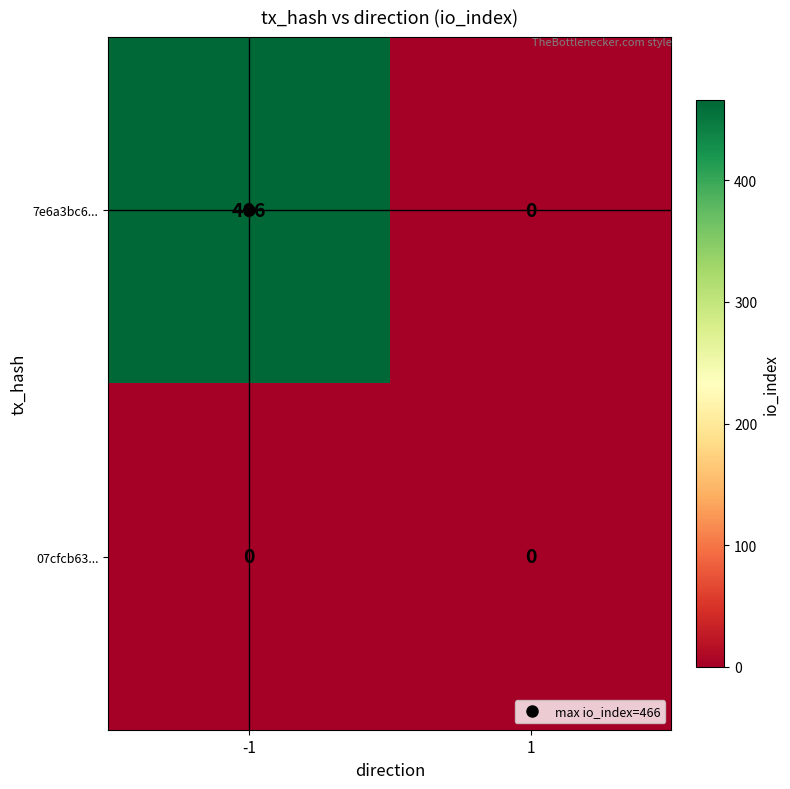

What is the difference between the 7e6a3bc6... values at 1 and -1?

466